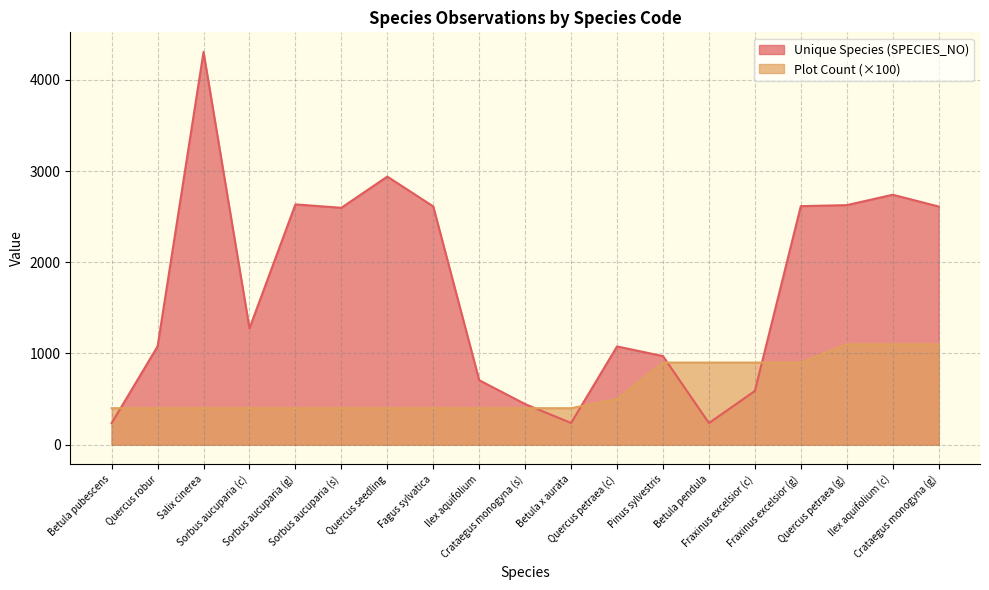

How many series are shown in this chart?

2